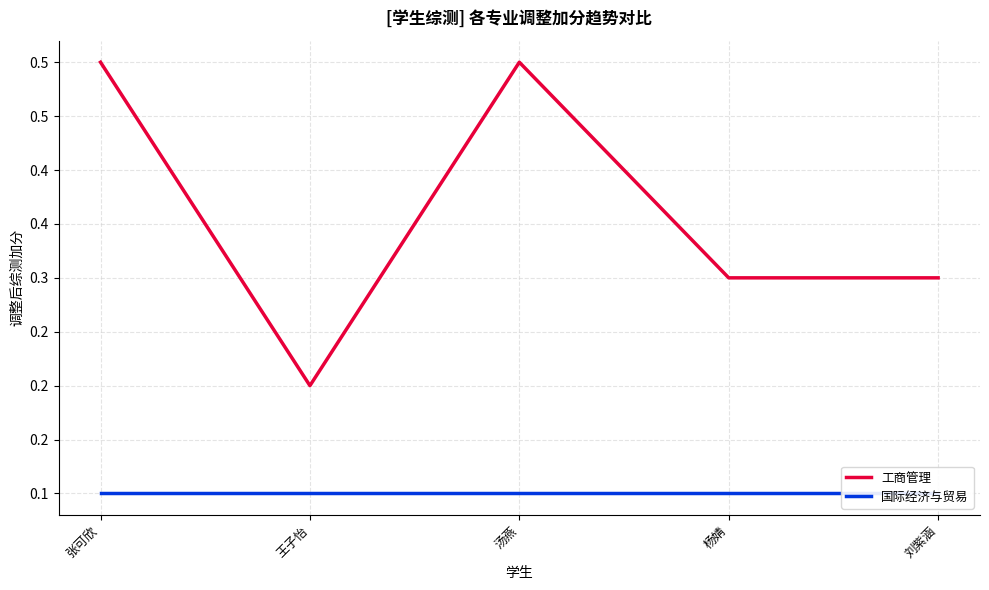

List the series in order of their peak value, lowest first.

国际经济与贸易, 工商管理